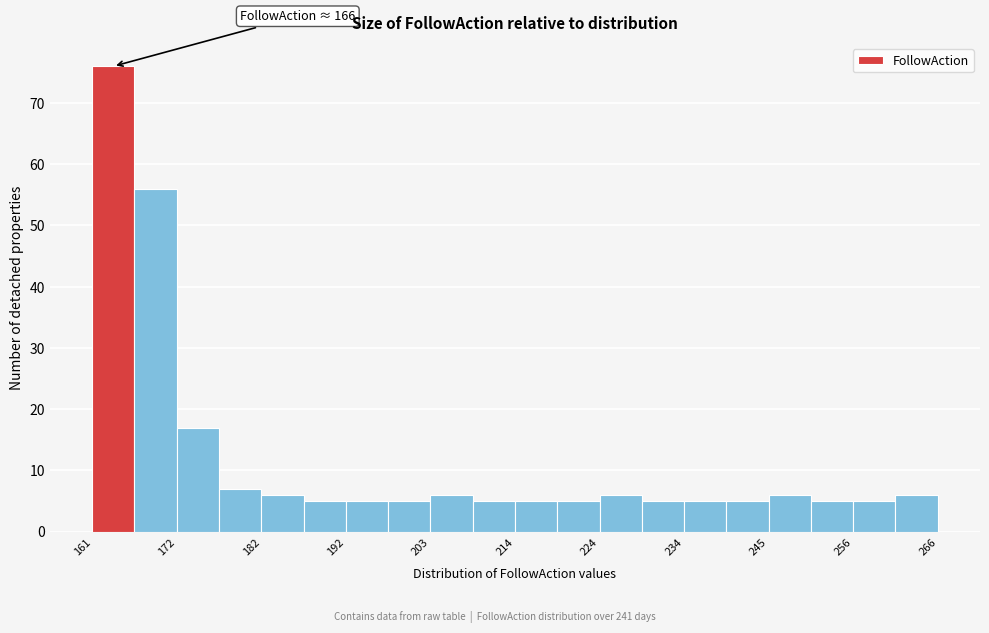

Around what value on the x-axis is the tallest bar? Give the approximate position of its centre, as read against the axis.

164